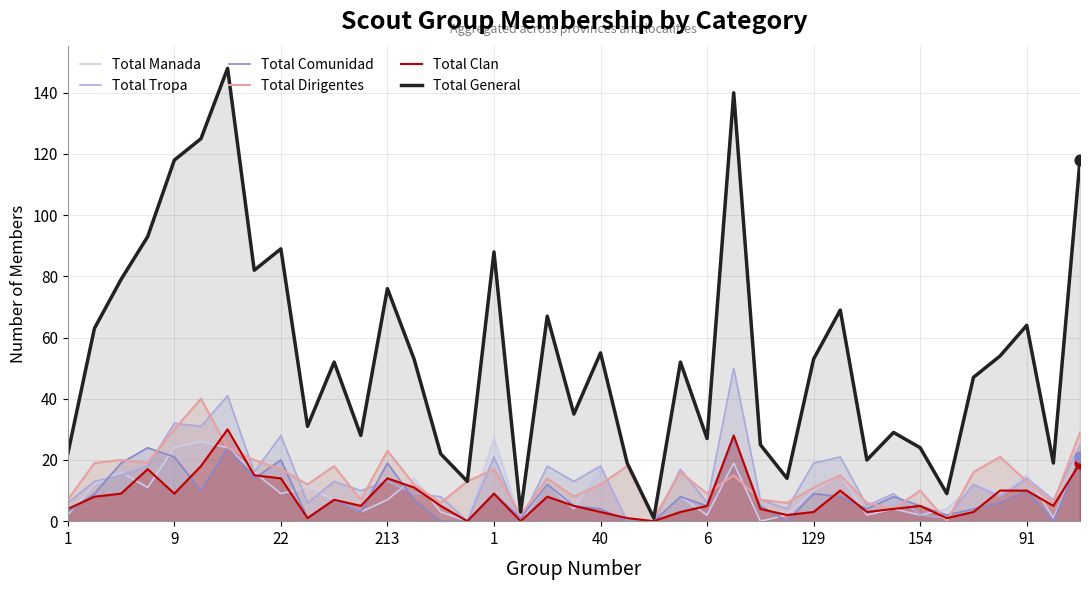

What is the total value across all series at 1?

44